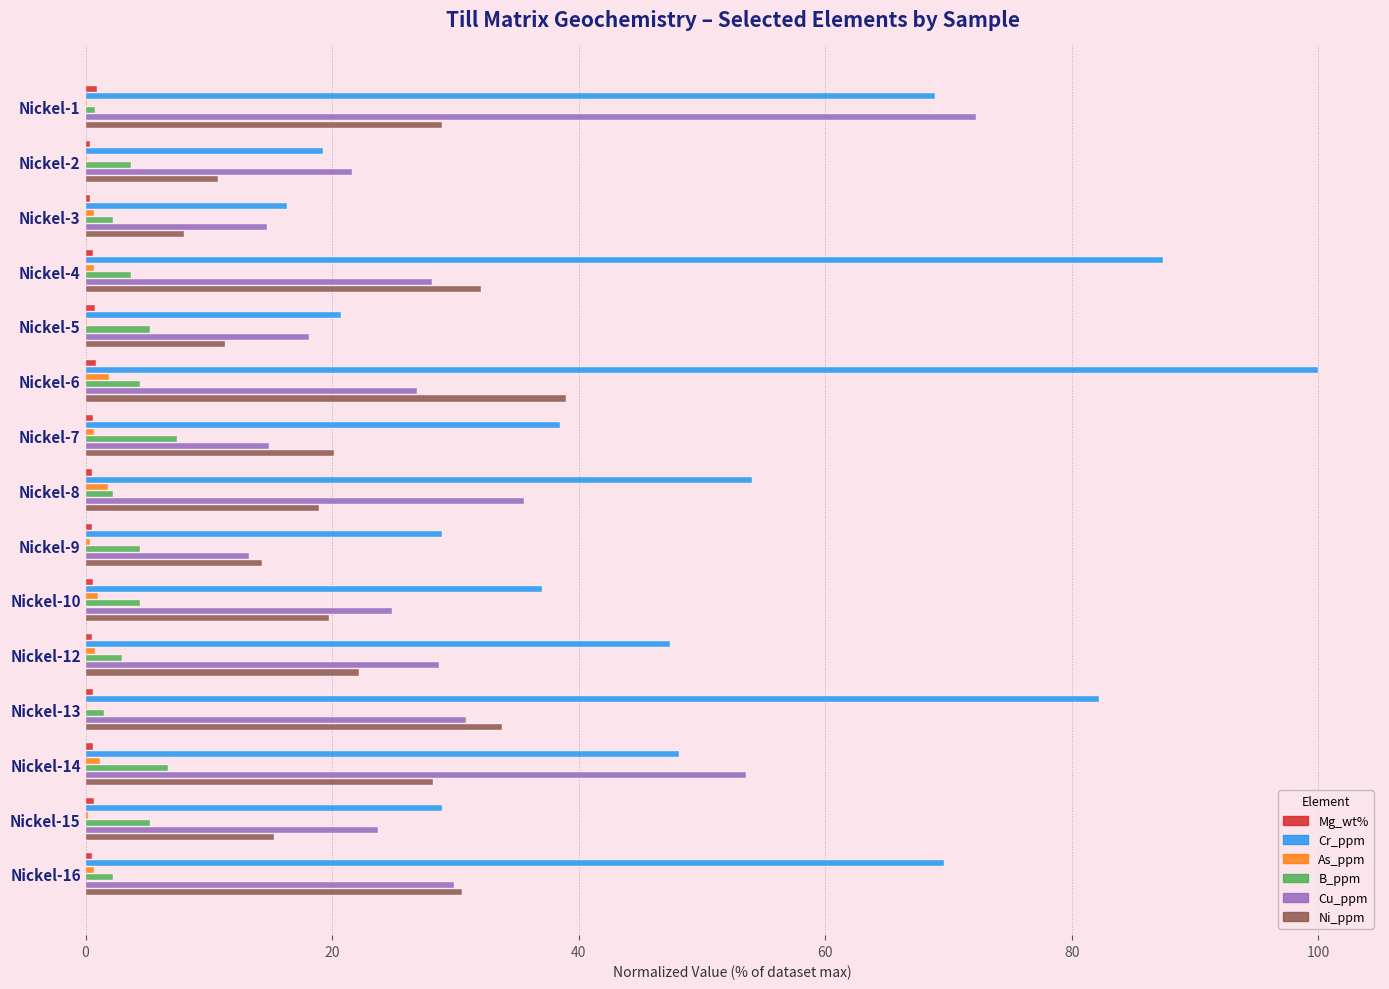

Which label corresponds to the largest value in the chart?

Nickel-6